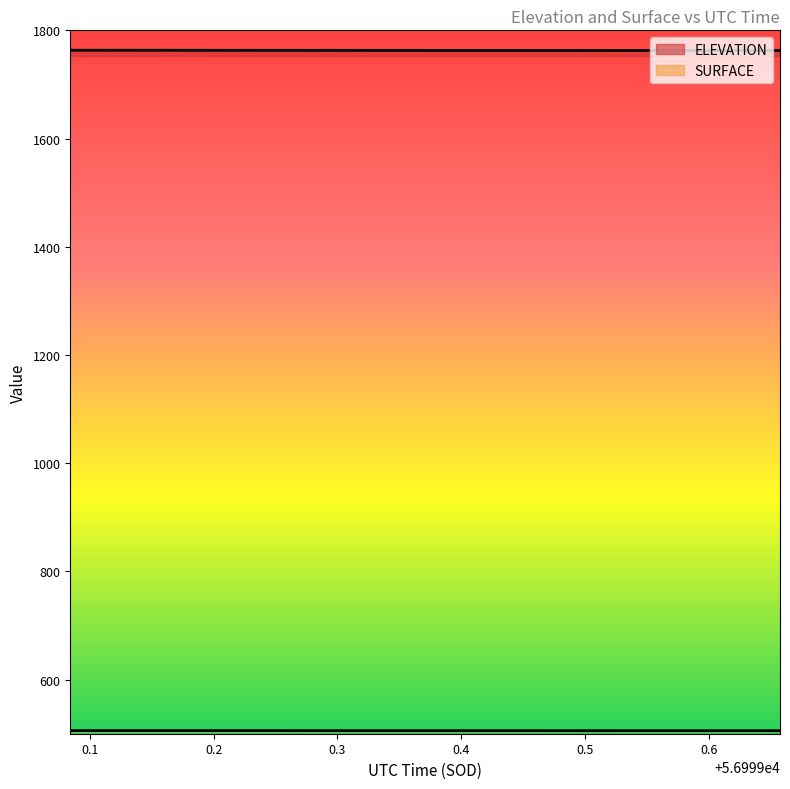

Reading left to right, transcribe all the data shown in this chart.

ELEVATION: 56999.0842=1763.3	56999.1252=1763.2	56999.1661=1763.2	56999.2071=1763.1	56999.2481=1763.1	56999.289=1763.0	56999.33=1763.0	56999.3709=1763.0	56999.4119=1762.9	56999.4529=1762.9	56999.4938=1762.8	56999.5348=1762.8	56999.5757=1762.7	56999.6167=1762.7	56999.6577=1762.6
SURFACE: 56999.0842=505.7	56999.1252=505.7	56999.1661=505.7	56999.2071=505.7	56999.2481=505.7	56999.289=505.7	56999.33=505.7	56999.3709=505.7	56999.4119=505.7	56999.4529=505.7	56999.4938=505.6	56999.5348=505.6	56999.5757=505.6	56999.6167=505.6	56999.6577=505.6